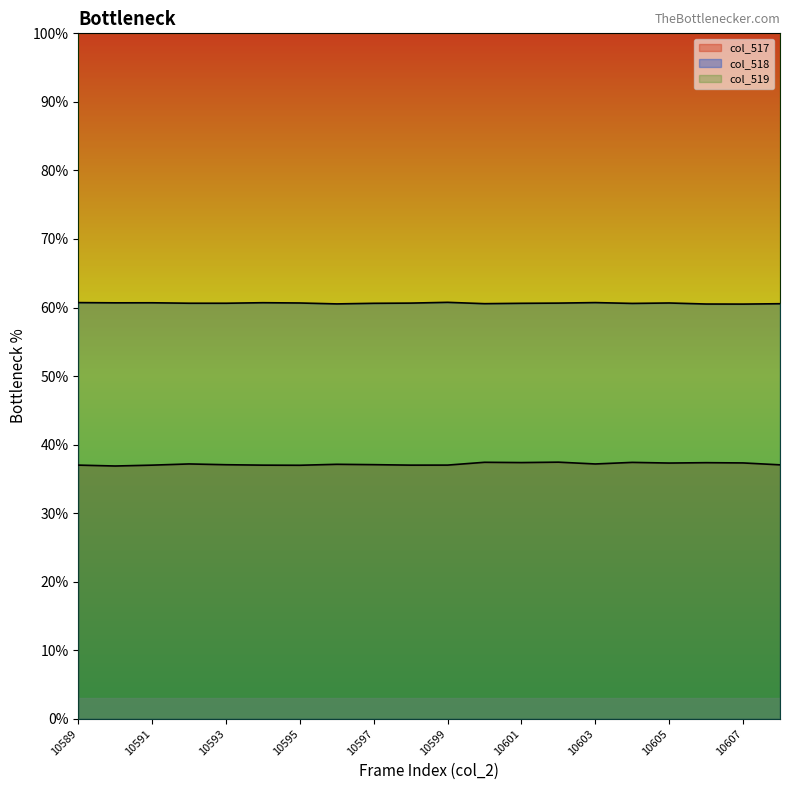

Is it true that col_517 equals 37.0 at 10599?

True